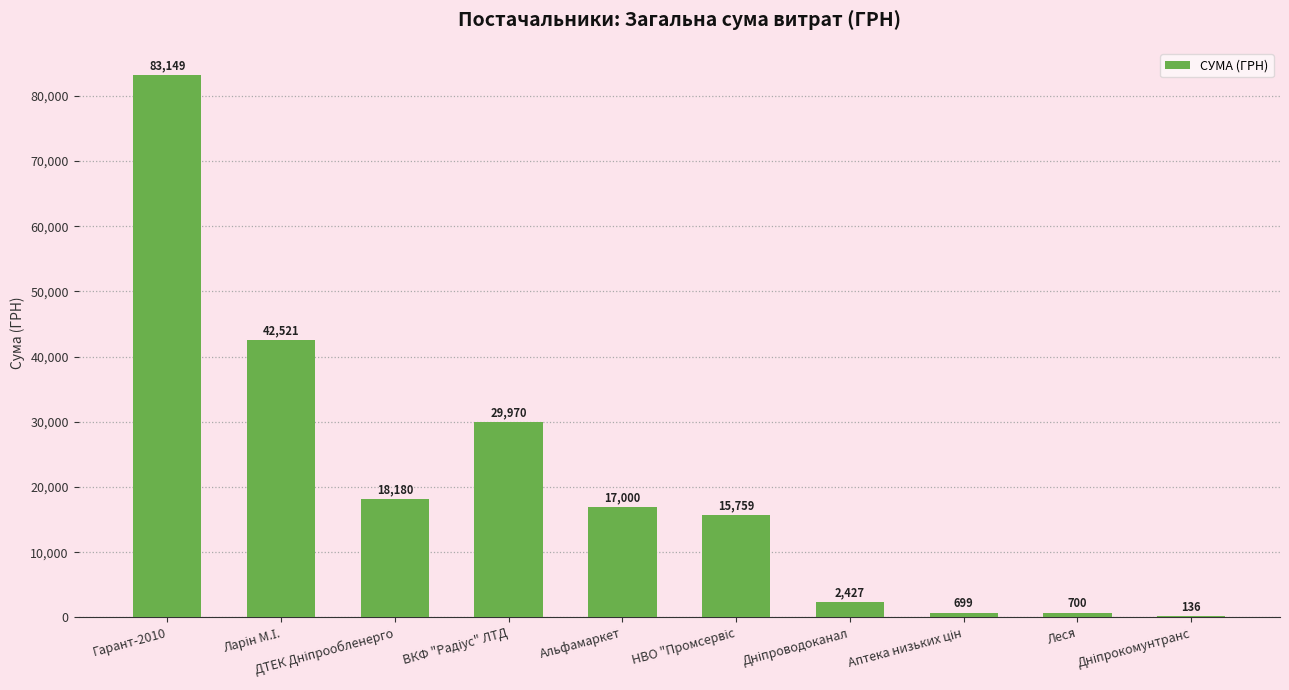

Are the bars horizontal?

No